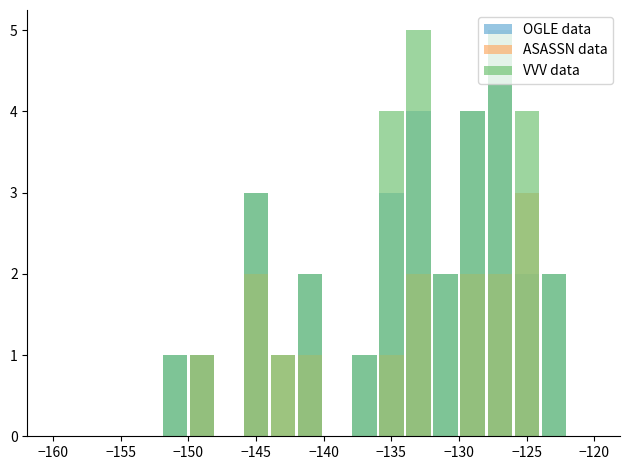

Does the chart contain stacked bars?

No